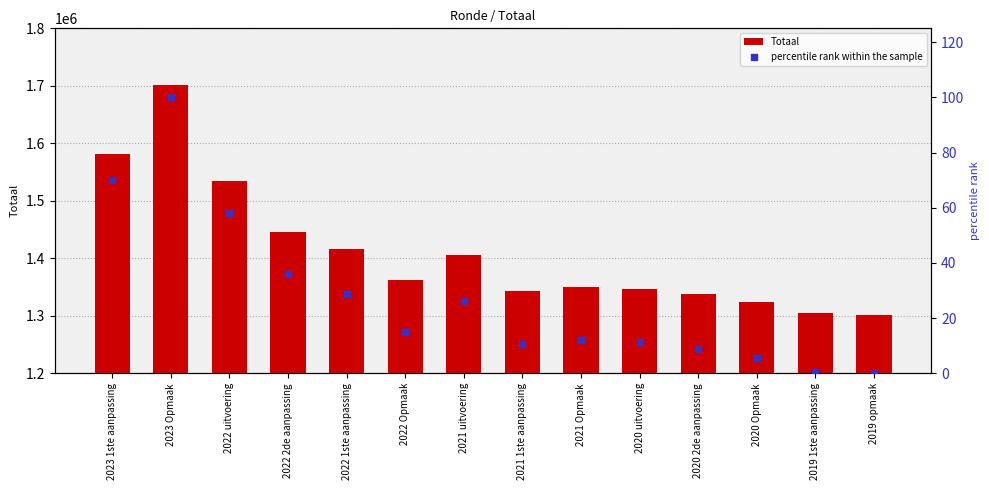

At which category is the sum across all series the highest?

2023 Opmaak